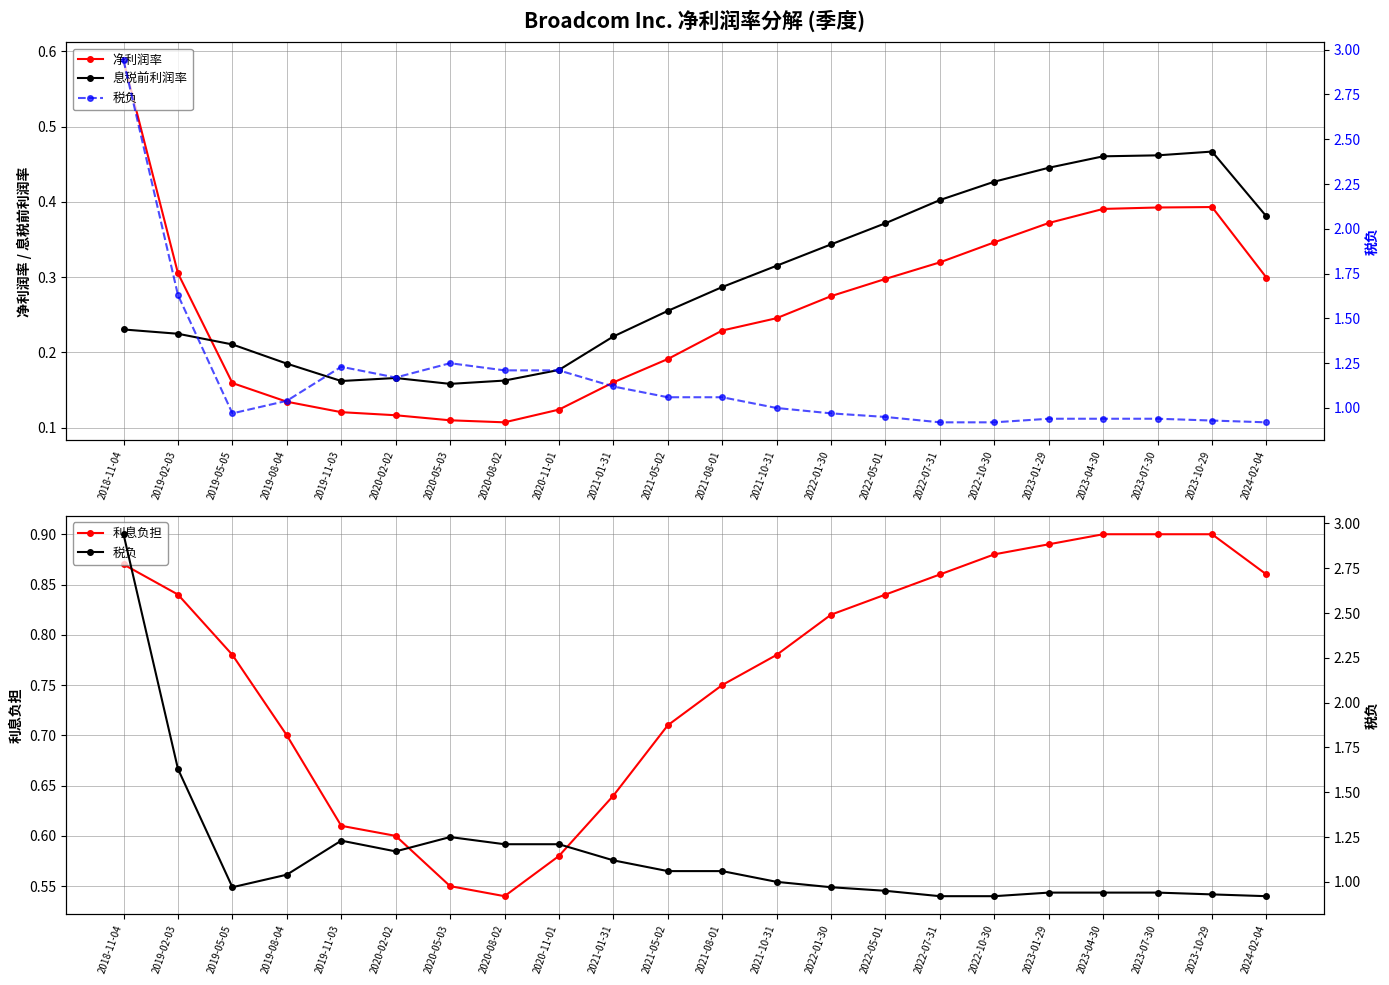

Which series has the largest range (max minus min)?

税负